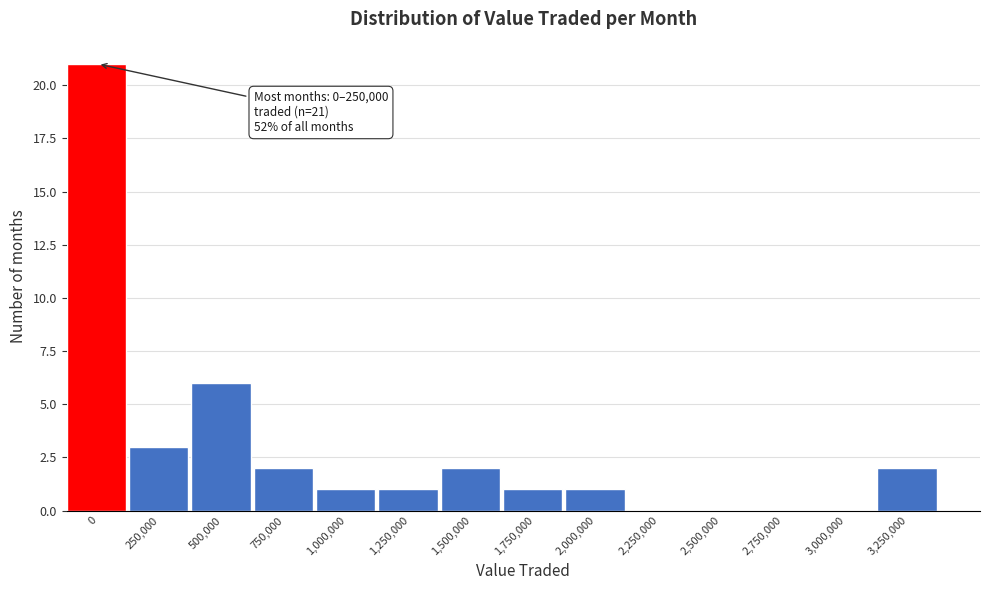

Reading left to right, transcribe all the data shown in this chart.

0=21	250,000=3	500,000=6	750,000=2	1,000,000=1	1,250,000=1	1,500,000=2	1,750,000=1	2,000,000=1	2,250,000=0	2,500,000=0	2,750,000=0	3,000,000=0	3,250,000=2